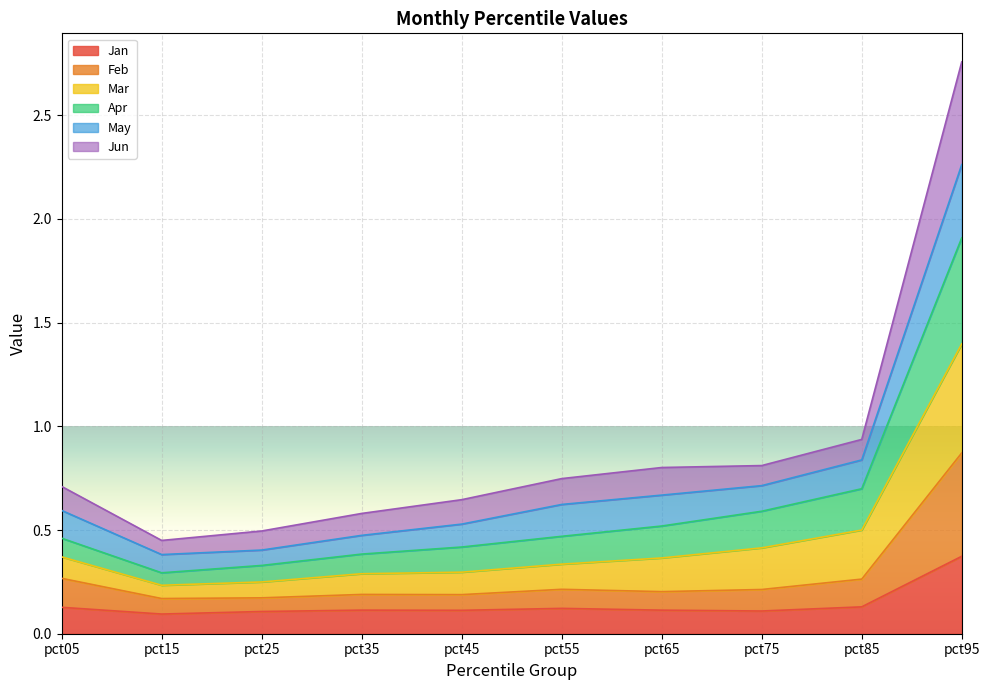

At which category is the sum across all series the highest?

pct95